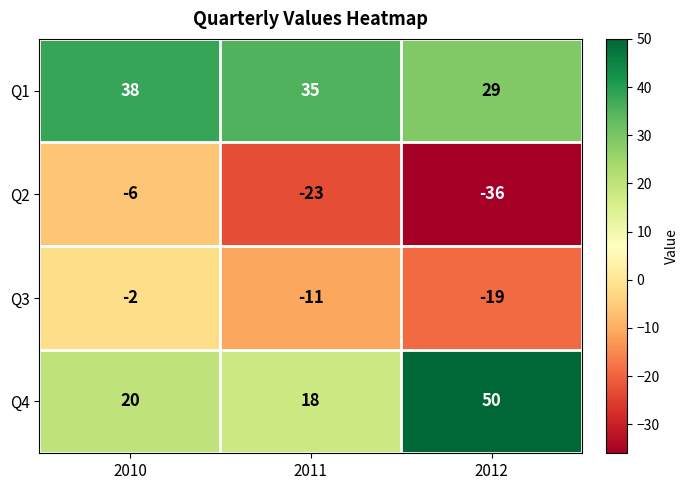

How many Q3 values are between -19 and -2?

3